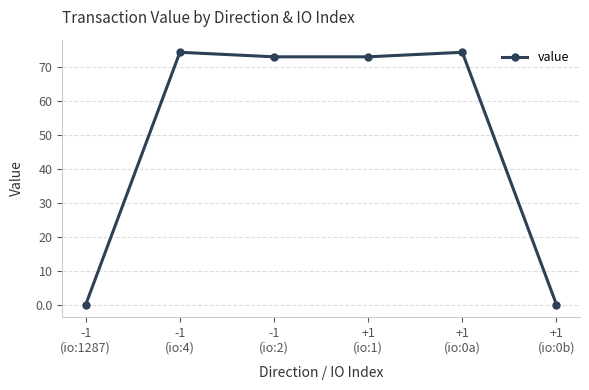

How many series are shown in this chart?

1